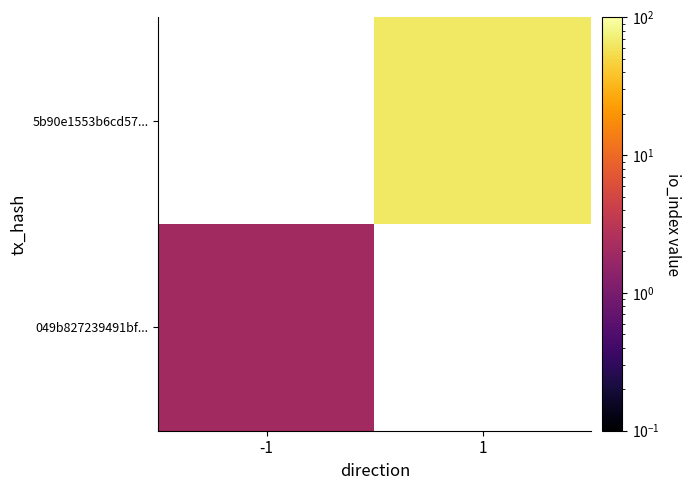

True or false: 5b90e1553b6cd57... has a value of 44.2 at 1.

False